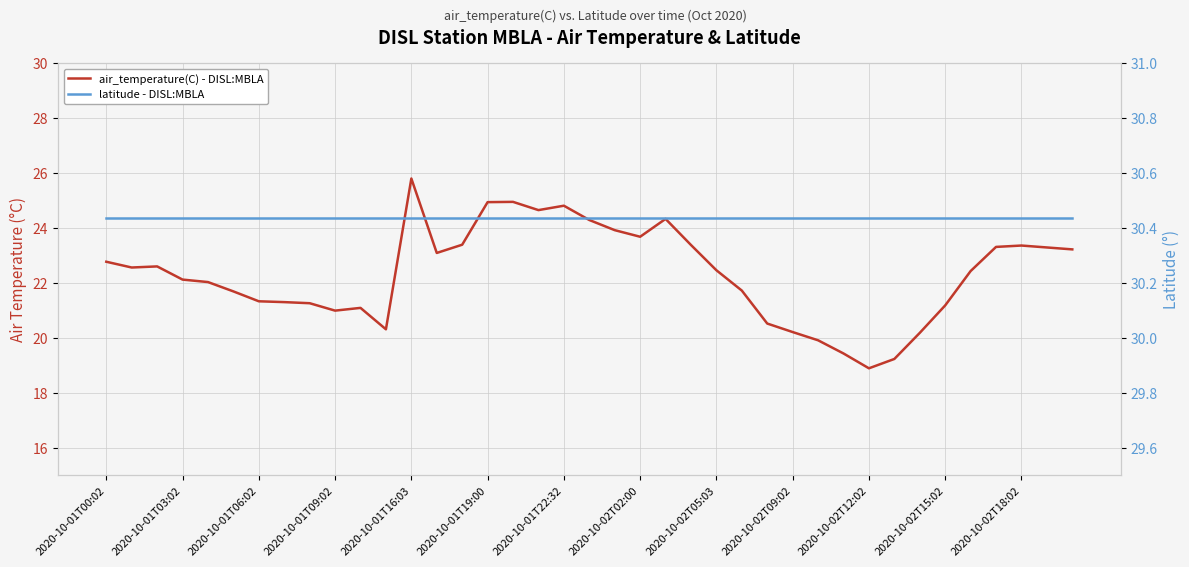

What is the average value of the air_temperature(C) - DISL:MBLA series?

22.3